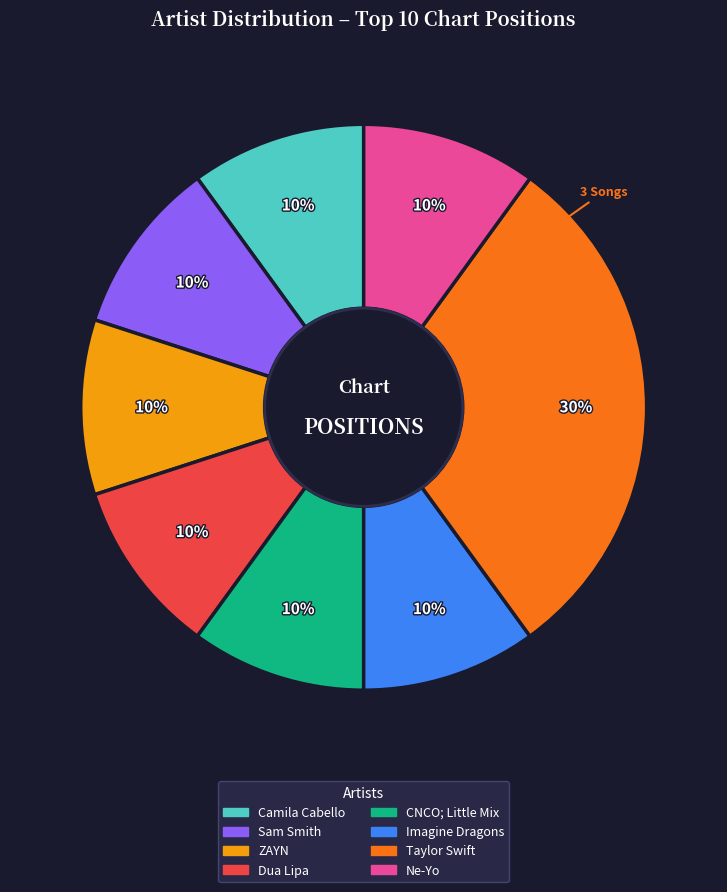

How many segments does this pie chart have?

8